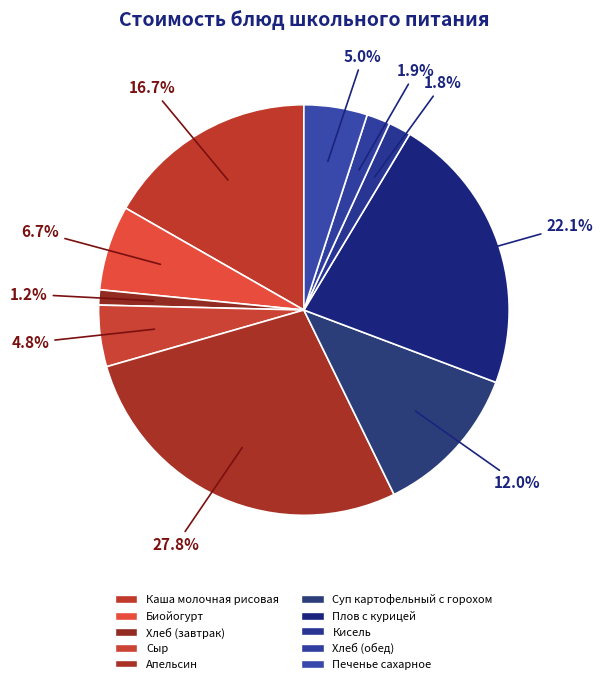

Count the number of slices in the pie.

10